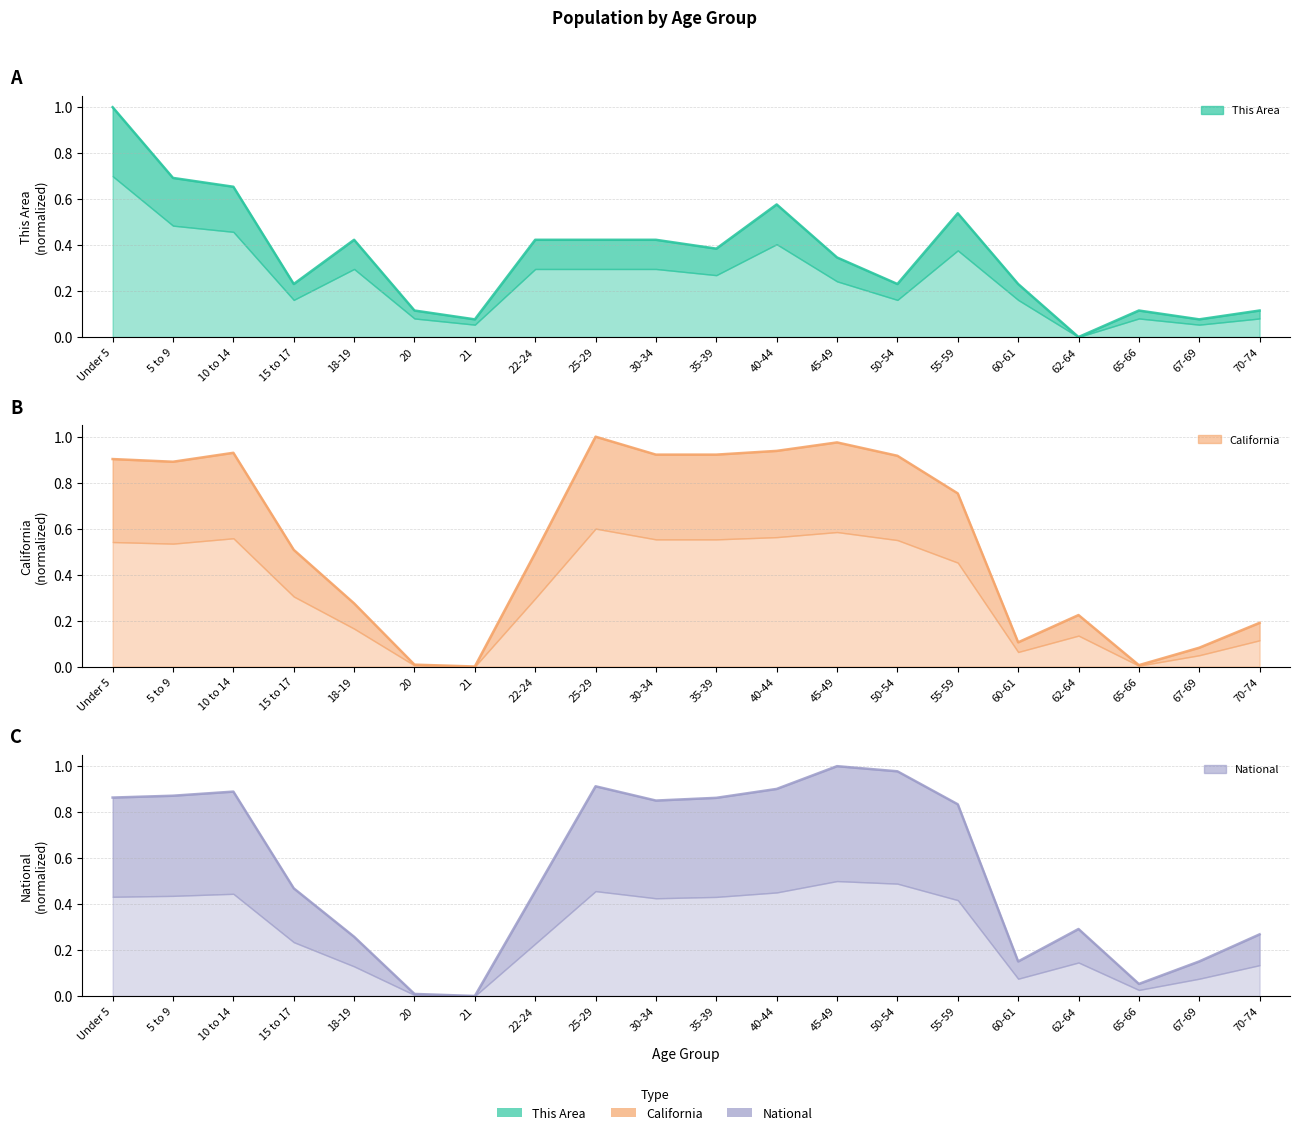

What is the difference between the maximum and minimum values in the California series?

1.0